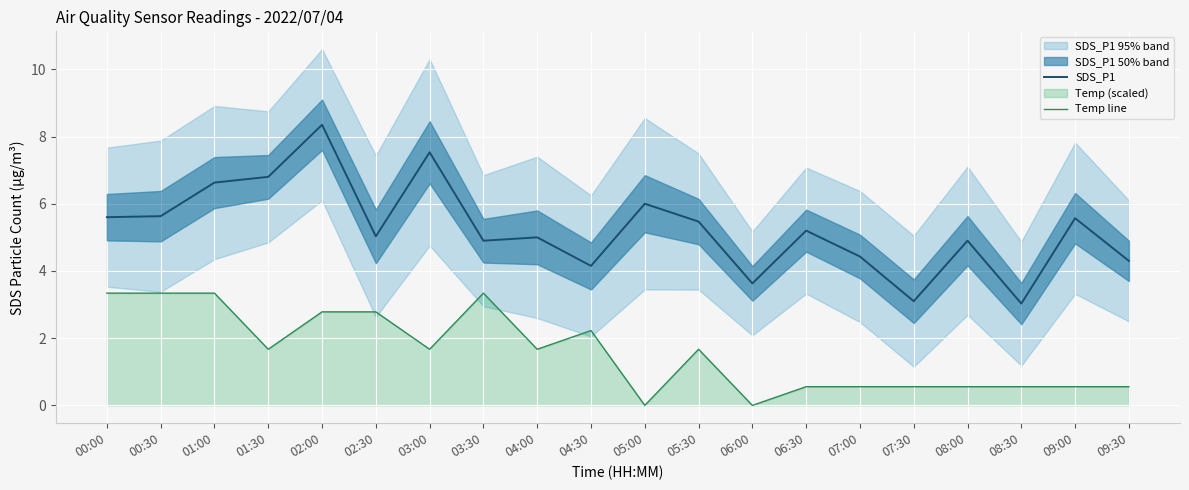

Reading left to right, extract all data points from this chart.

SDS_P1: 5.6	5.6	6.6	6.8	8.3	5.0	7.5	4.9	5.0	4.2	6.0	5.5	3.6	5.2	4.4	3.1	4.9	3.0	5.6	4.3
Temp line: 3.3	3.3	3.3	1.7	2.8	2.8	1.7	3.3	1.7	2.2	0.0	1.7	0.0	0.6	0.6	0.6	0.6	0.6	0.6	0.6